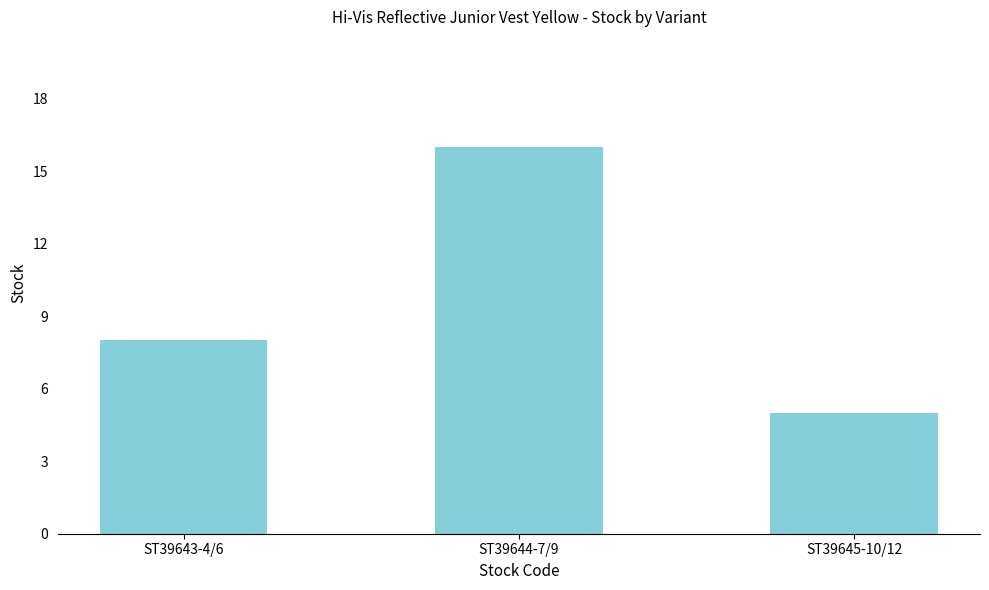

List the labels in order of value, largest first.

ST39644-7/9, ST39643-4/6, ST39645-10/12